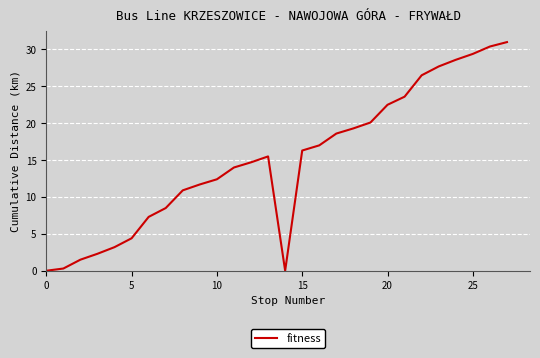

What is the difference between the maximum and minimum values?

31.0